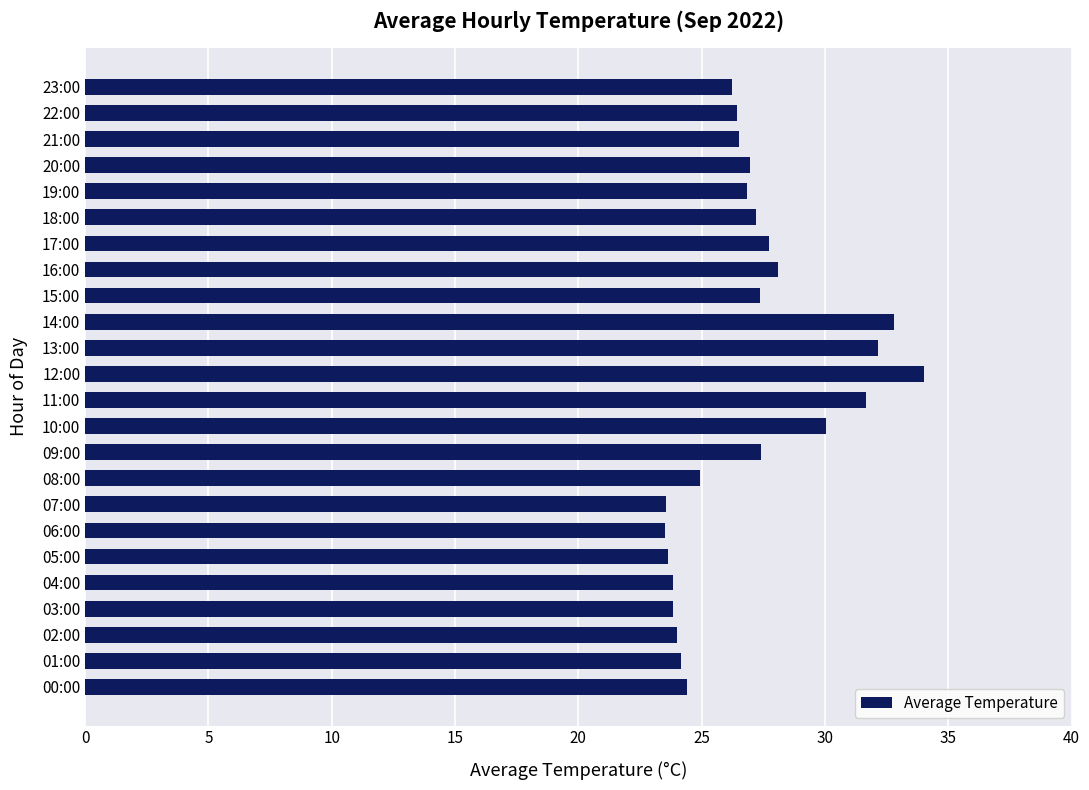

What is the sum of all values?

647.4